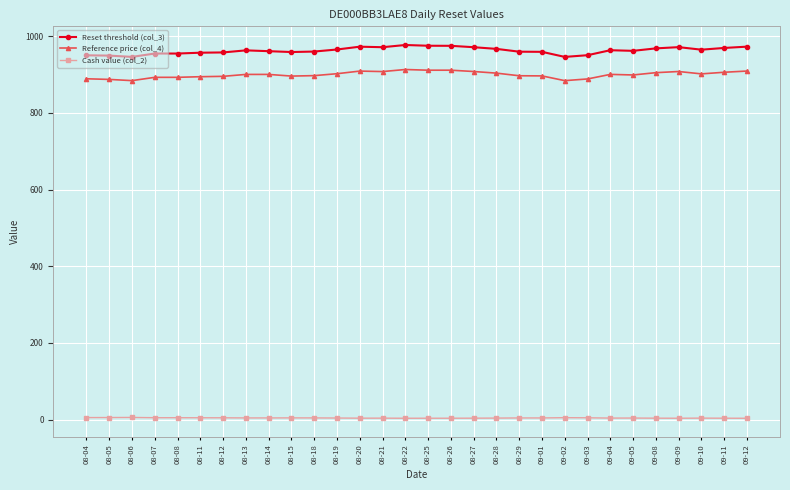

Count the number of categories in the chart.

30